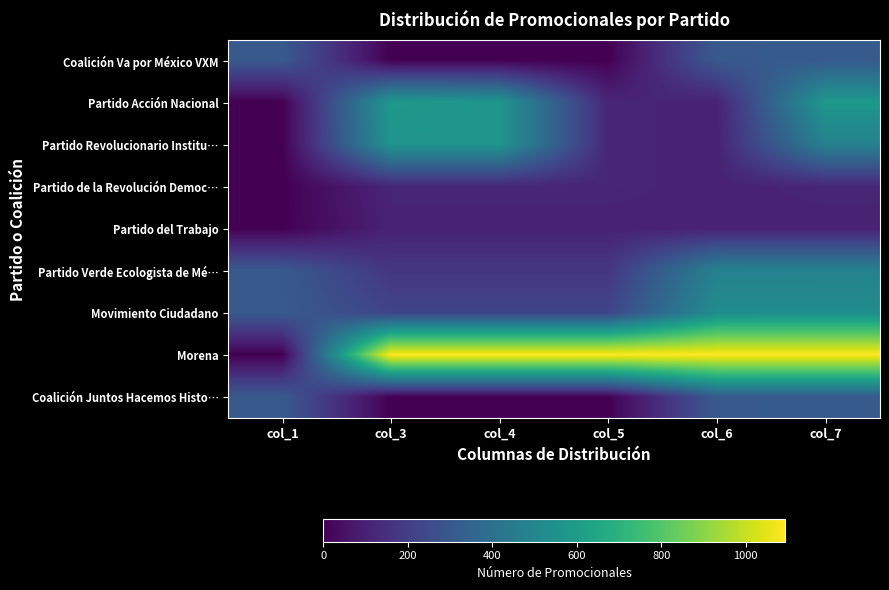

At how many categories does at least one series exceed 453?

5